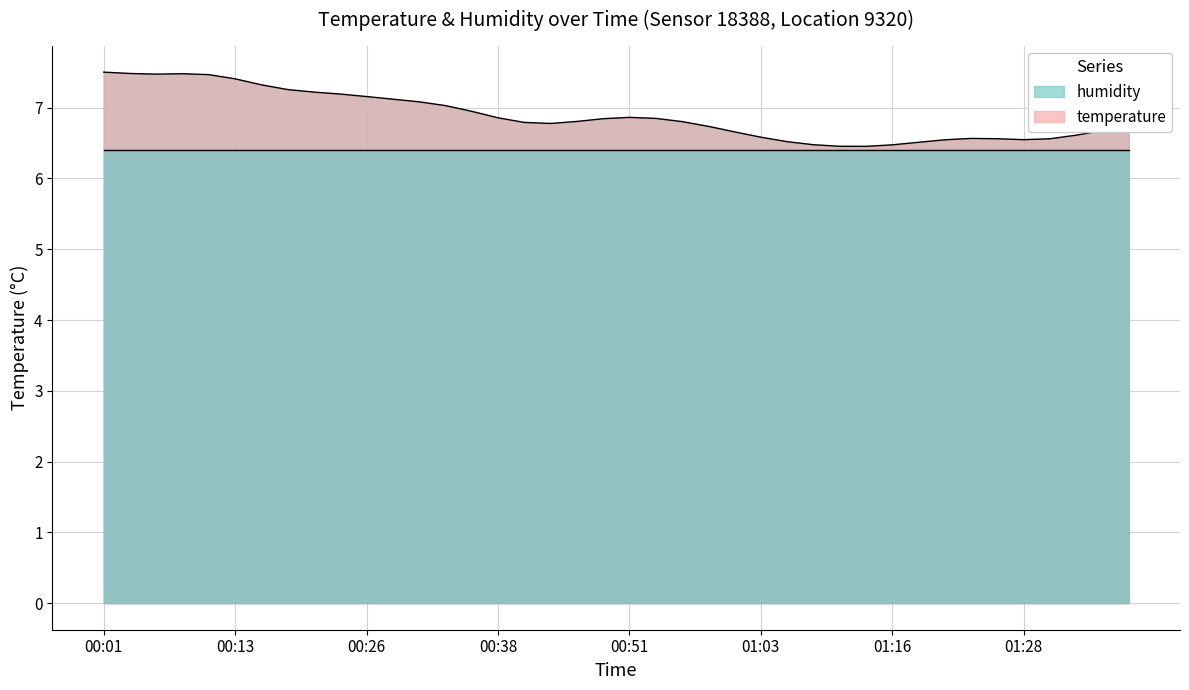

Where is the first local minimum?

00:06